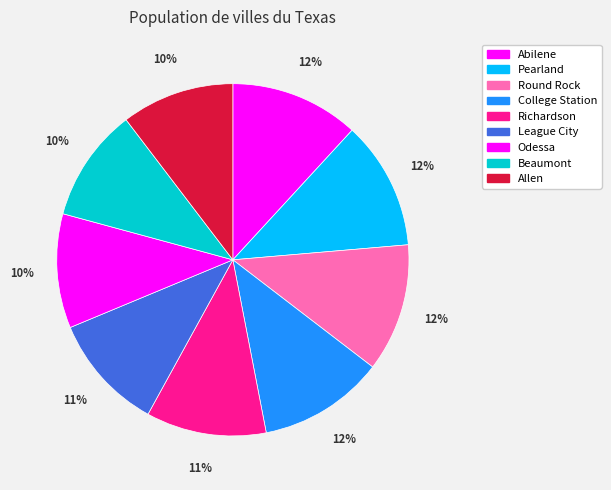

Which category has the biggest portion of the pie?

Abilene